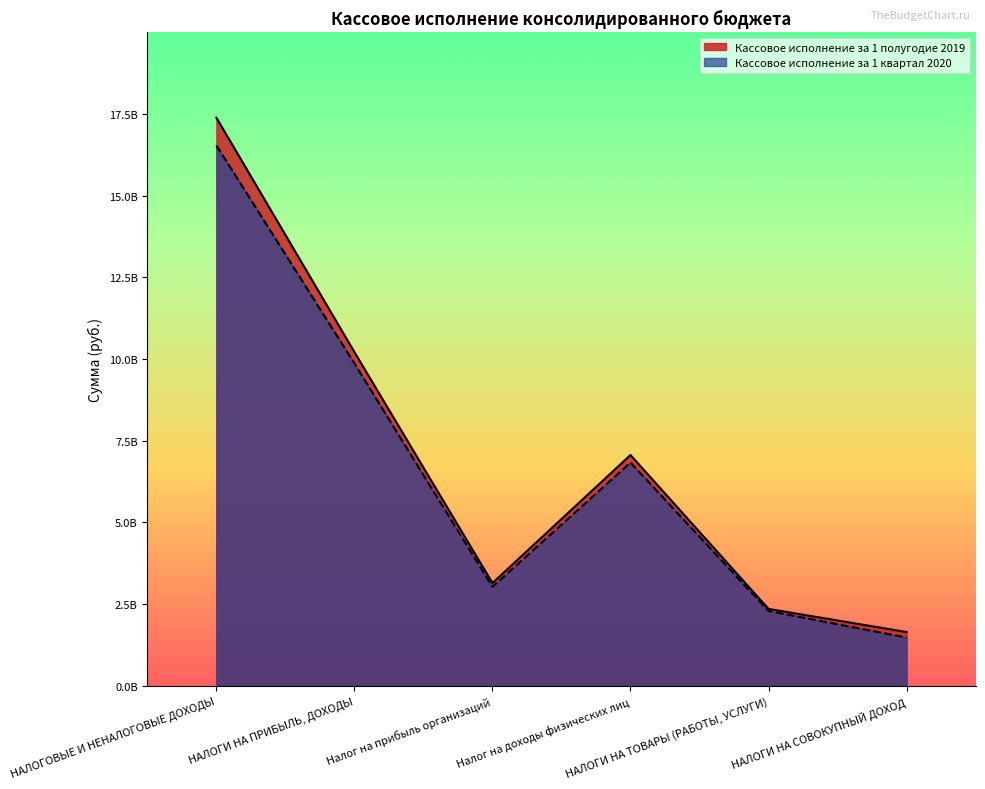

The value of Кассовое исполнение за 1 квартал 2020 at НАЛОГОВЫЕ И НЕНАЛОГОВЫЕ ДОХОДЫ is 16534973156.5. True or false?

True